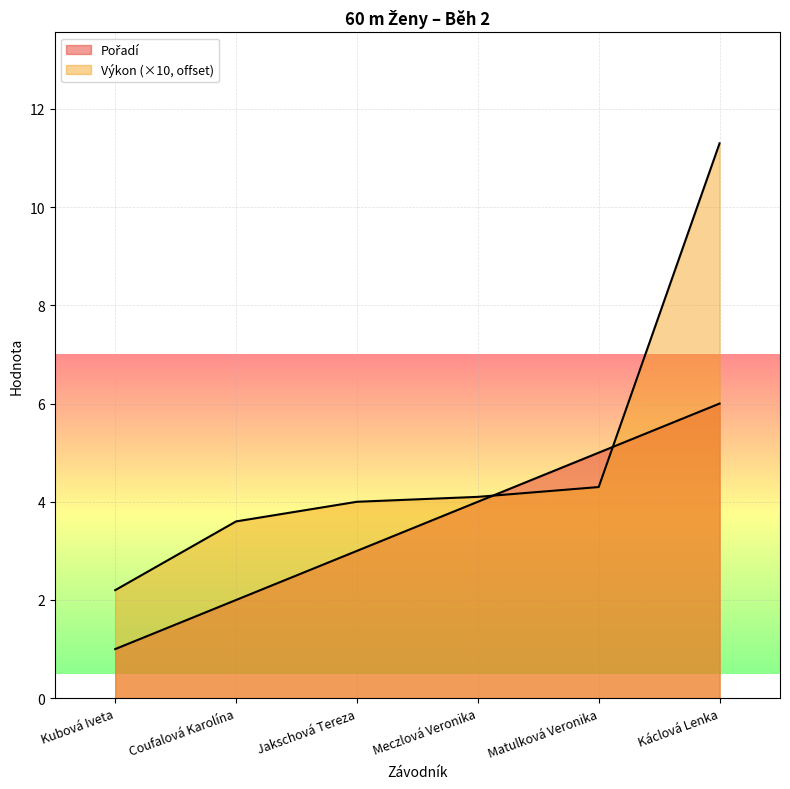

At which category does the chart reach its minimum across all series?

Kubová Iveta